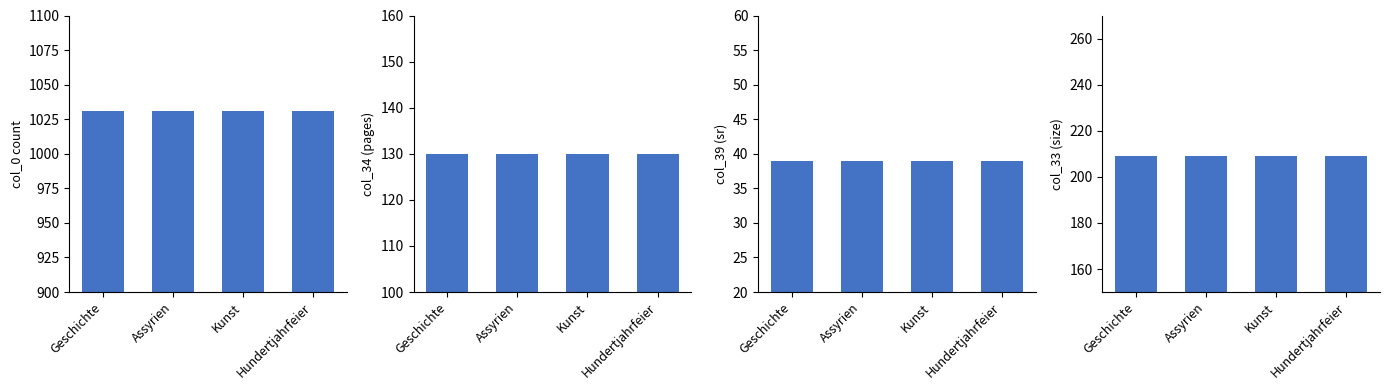

What is the value of the col_34 (pages) bar at the 2nd from the left?

130